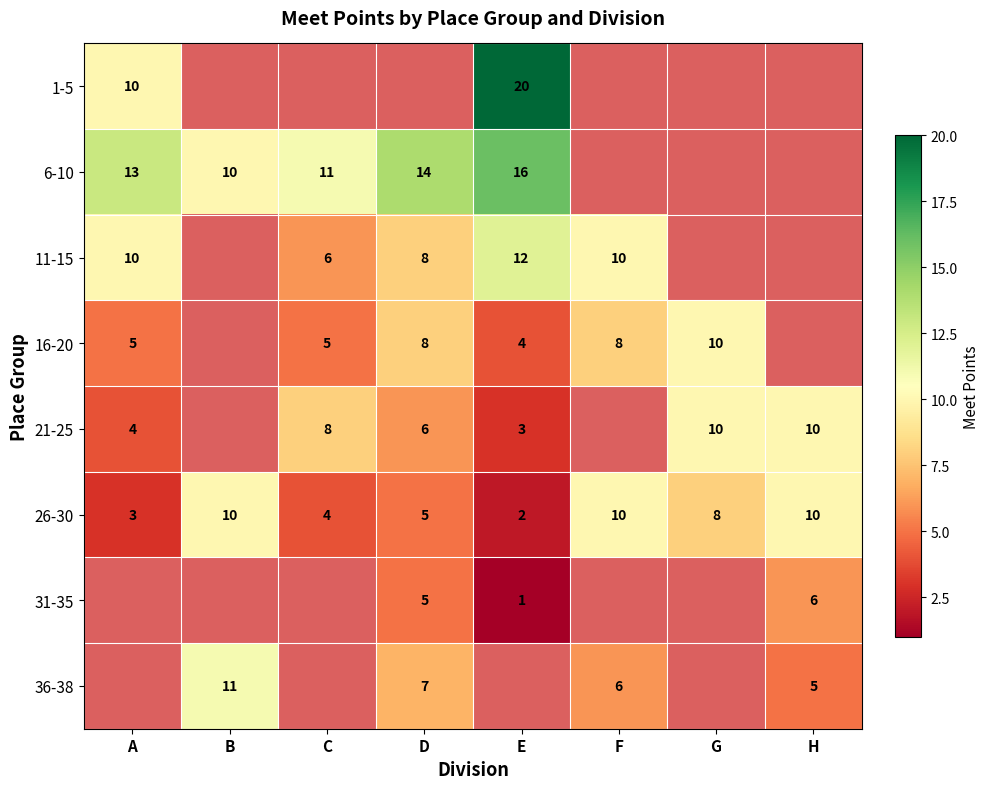

How many values in 21-25 are above zero?

6